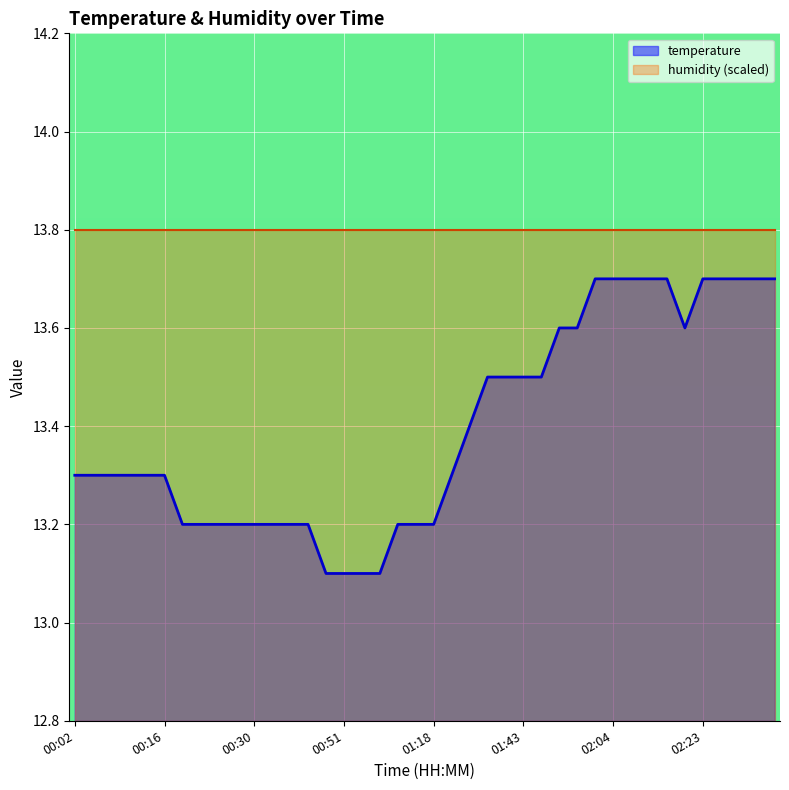

Rank the categories by value from lowest to highest.

00:48, 00:51, 00:57, 01:10, 00:19, 00:21, 00:24, 00:27, 00:30, 00:32, 00:38, 00:40, 01:13, 01:16, 01:18, 00:02, 00:05, 00:08, 00:11, 00:13, 00:16, 01:27, 01:30, 01:35, 01:38, 01:43, 01:46, 01:49, 01:52, 02:21, 02:01, 02:04, 02:07, 02:10, 02:12, 02:23, 02:26, 02:29, 02:35, 02:38